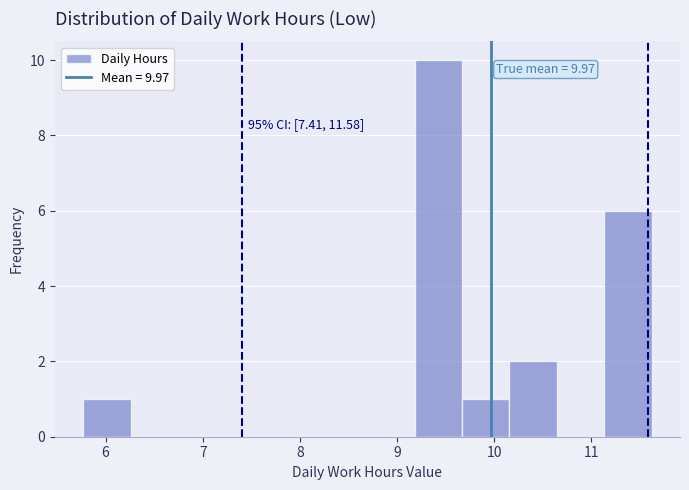

Which range on the x-axis has the tallest bar?

9.2 to 9.7